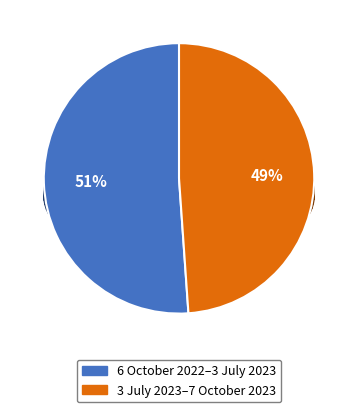

Approximately how many times larger is the value at 6 October 2022–3 July 2023 compared to 3 July 2023–7 October 2023?

1.0